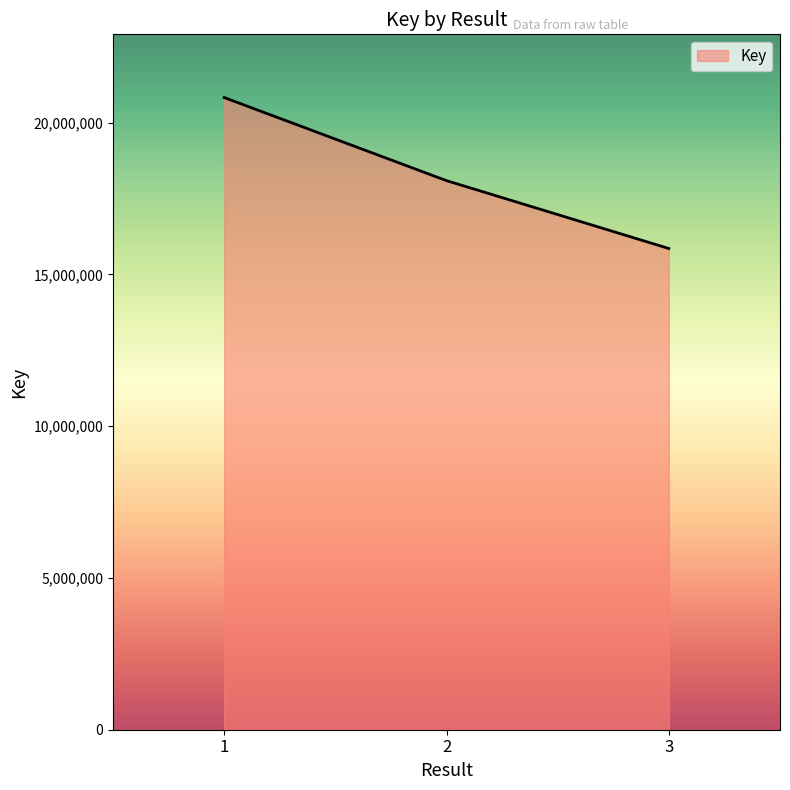

What is the smallest value displayed?

15855343